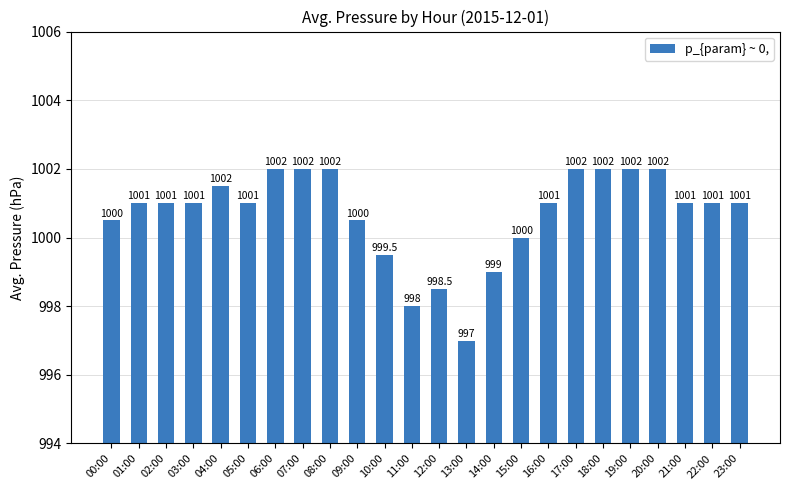

Reading left to right, extract all data points from this chart.

00:00=1000.5	01:00=1001.0	02:00=1001.0	03:00=1001.0	04:00=1001.5	05:00=1001.0	06:00=1002.0	07:00=1002.0	08:00=1002.0	09:00=1000.5	10:00=999.5	11:00=998.0	12:00=998.5	13:00=997.0	14:00=999.0	15:00=1000.0	16:00=1001.0	17:00=1002.0	18:00=1002.0	19:00=1002.0	20:00=1002.0	21:00=1001.0	22:00=1001.0	23:00=1001.0